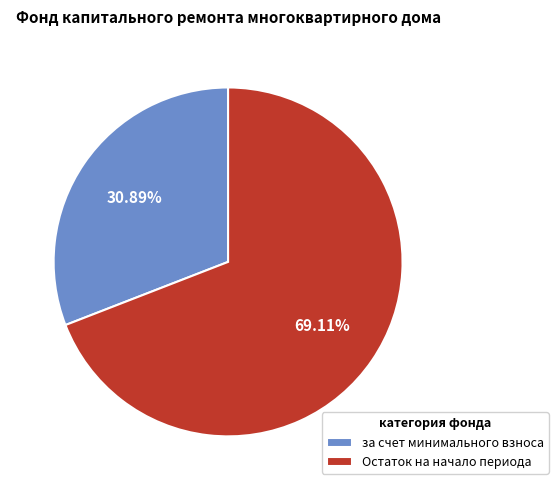

What is the smallest slice in the pie chart?

за счет минимального взноса